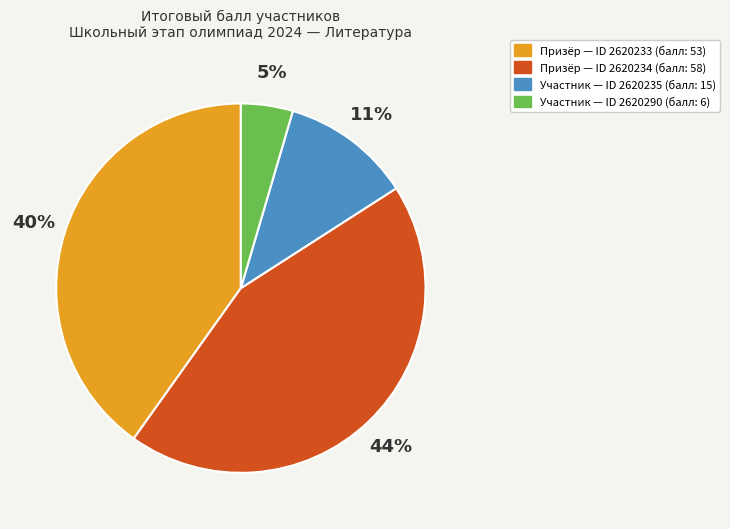

Which has a higher value, Участник — ID 2620235 (балл: 15) or Призёр — ID 2620234 (балл: 58)?

Призёр — ID 2620234 (балл: 58)